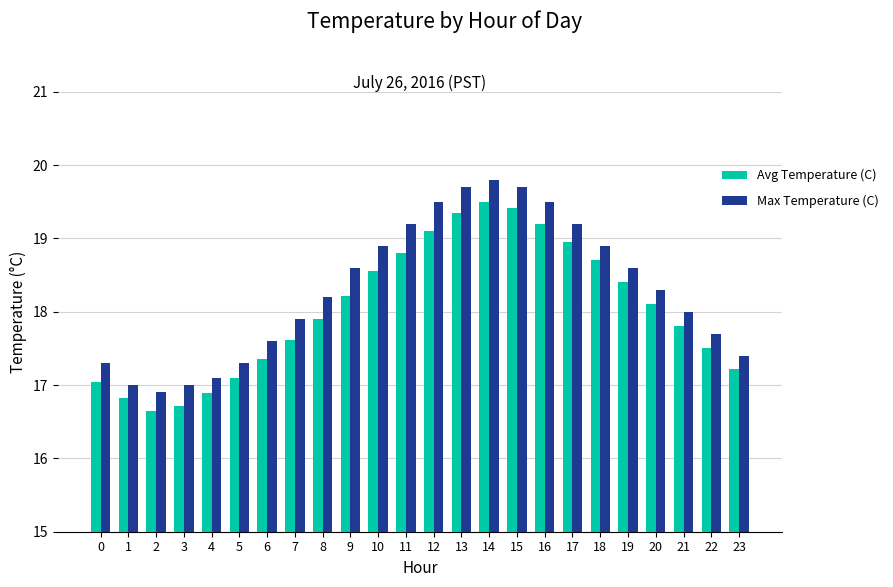

Where does the Max Temperature (C) series first go above 18?

8